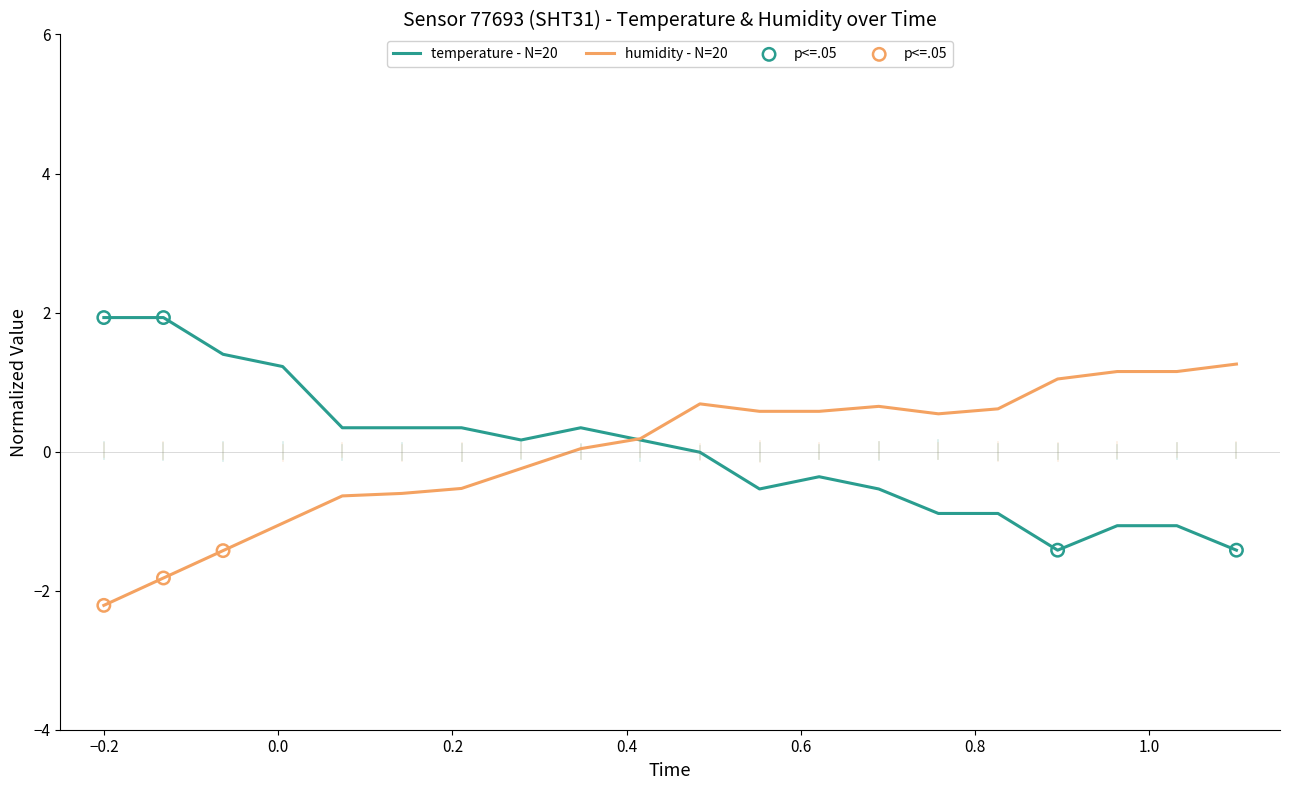

At how many categories does at least one series exceed 0?

20